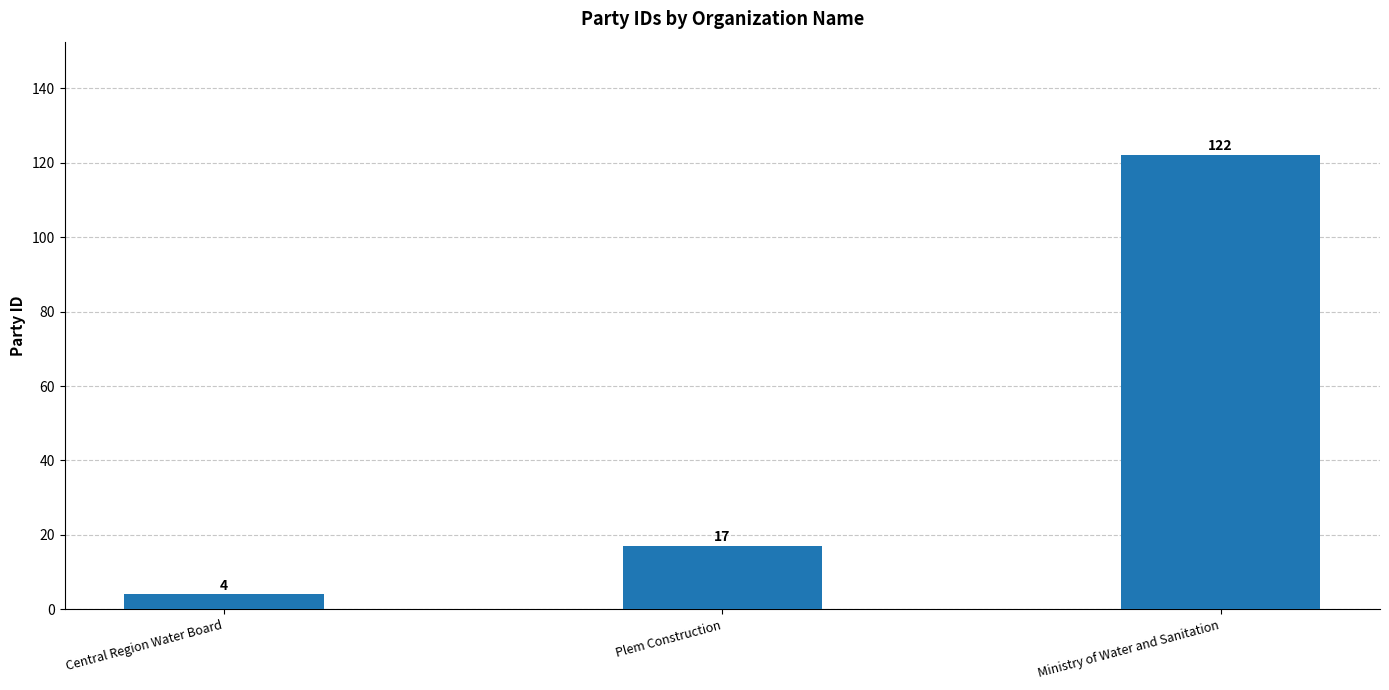

What is the change in value from Central Region Water Board to Ministry of Water and Sanitation?

+118